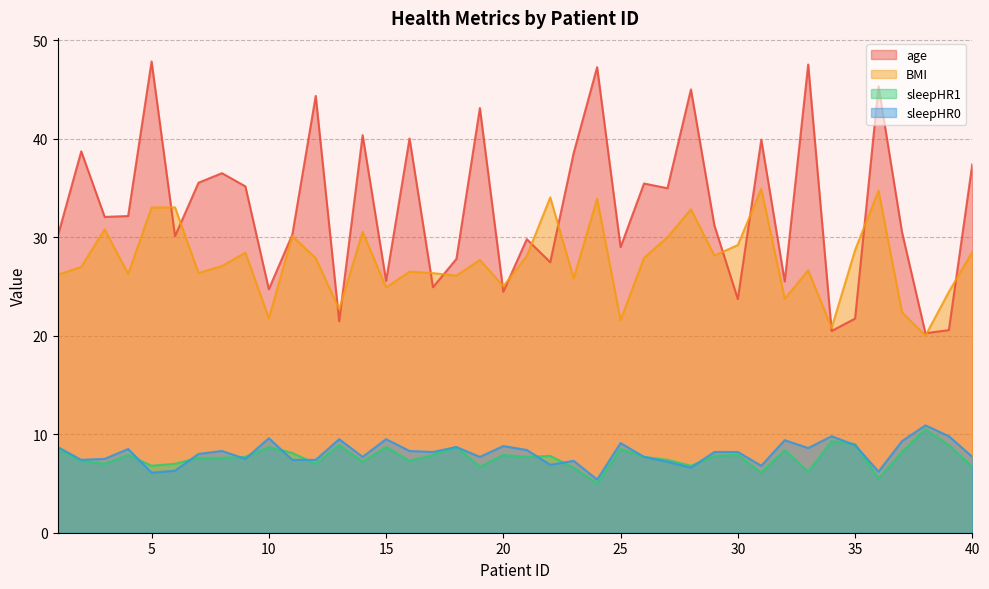

What is the sum of all age values?

1316.9